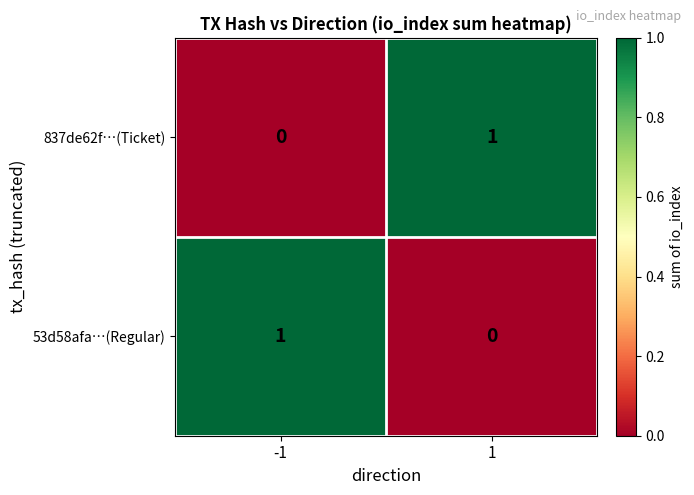

Rank the categories by 53d58afa…(Regular) value from highest to lowest.

-1, 1